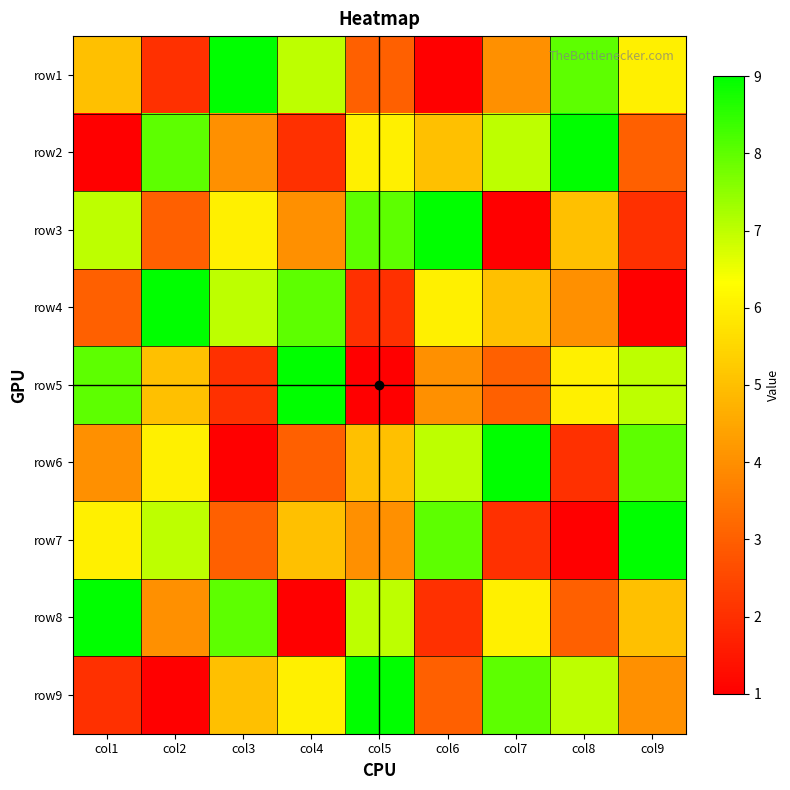

Reading left to right, what are all the values shown in this chart?

row1: col1=5	col2=2	col3=9	col4=7	col5=3	col6=1	col7=4	col8=8	col9=6
row2: col1=1	col2=8	col3=4	col4=2	col5=6	col6=5	col7=7	col8=9	col9=3
row3: col1=7	col2=3	col3=6	col4=4	col5=8	col6=9	col7=1	col8=5	col9=2
row4: col1=3	col2=9	col3=7	col4=8	col5=2	col6=6	col7=5	col8=4	col9=1
row5: col1=8	col2=5	col3=2	col4=9	col5=1	col6=4	col7=3	col8=6	col9=7
row6: col1=4	col2=6	col3=1	col4=3	col5=5	col6=7	col7=9	col8=2	col9=8
row7: col1=6	col2=7	col3=3	col4=5	col5=4	col6=8	col7=2	col8=1	col9=9
row8: col1=9	col2=4	col3=8	col4=1	col5=7	col6=2	col7=6	col8=3	col9=5
row9: col1=2	col2=1	col3=5	col4=6	col5=9	col6=3	col7=8	col8=7	col9=4